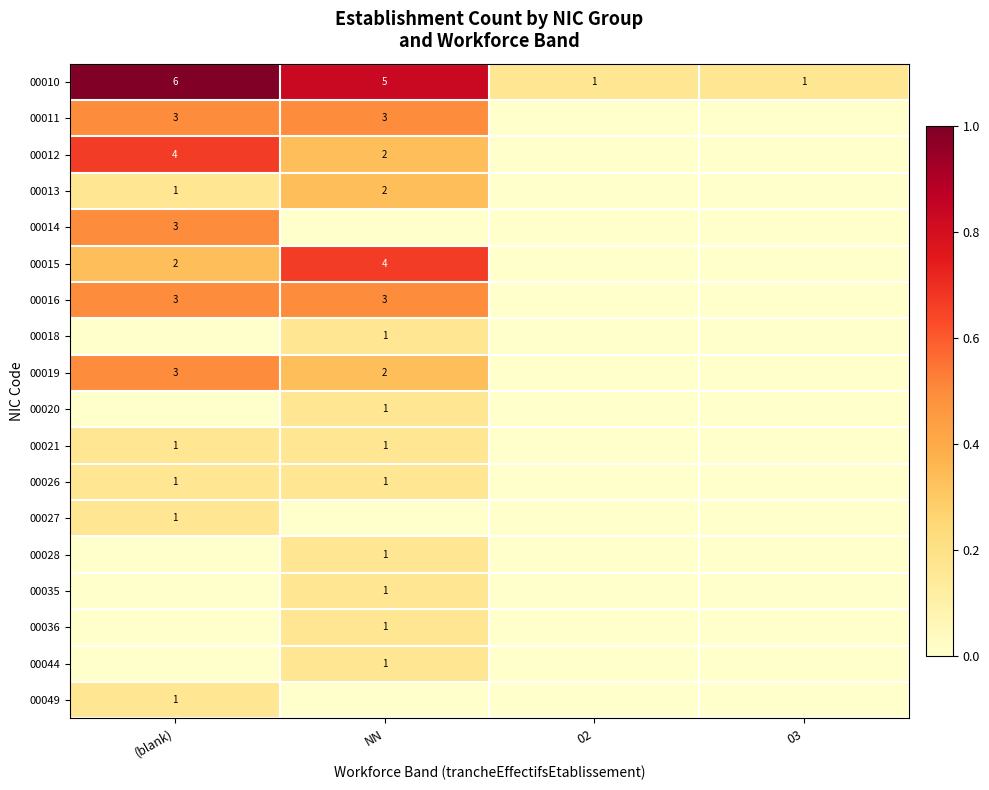

Is it true that 00036 equals 2 at NN?

False